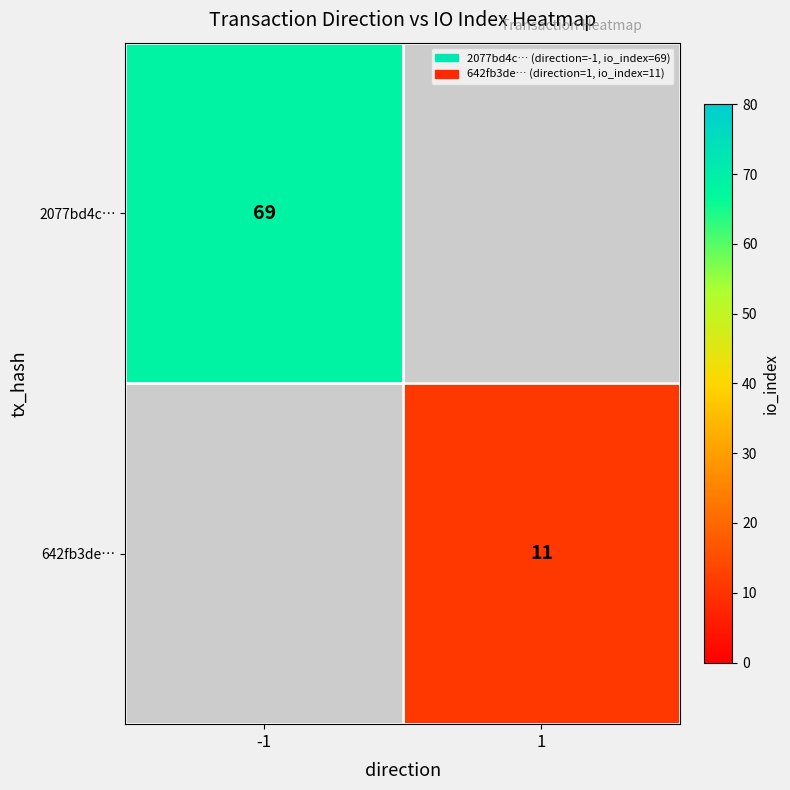

The 2077bd4c… series shows 121 at -1. True or false?

False